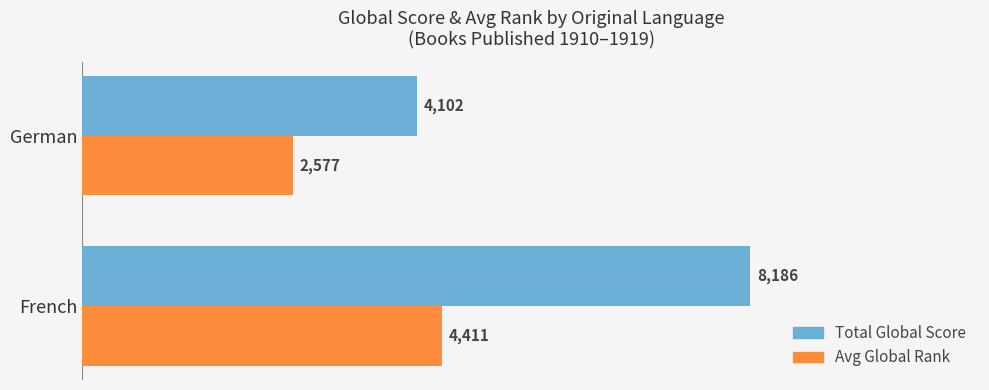

What is the total value across all series at French?

12597